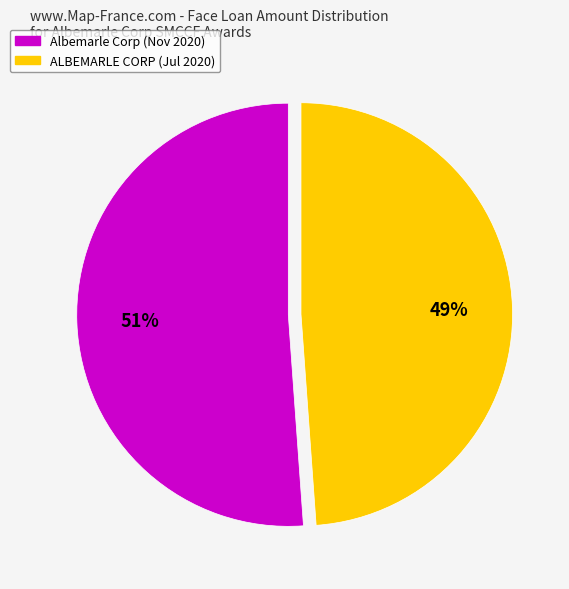

Does any single category account for the majority?

Yes